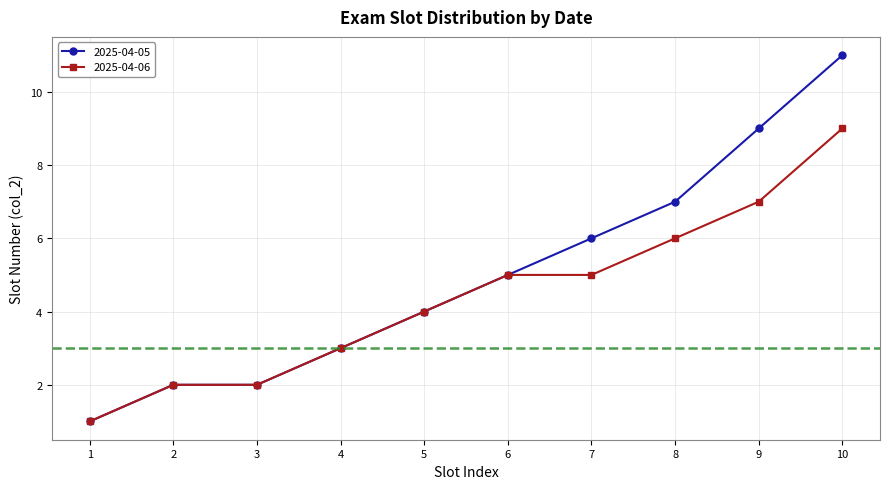

How many lines are shown in the chart?

2